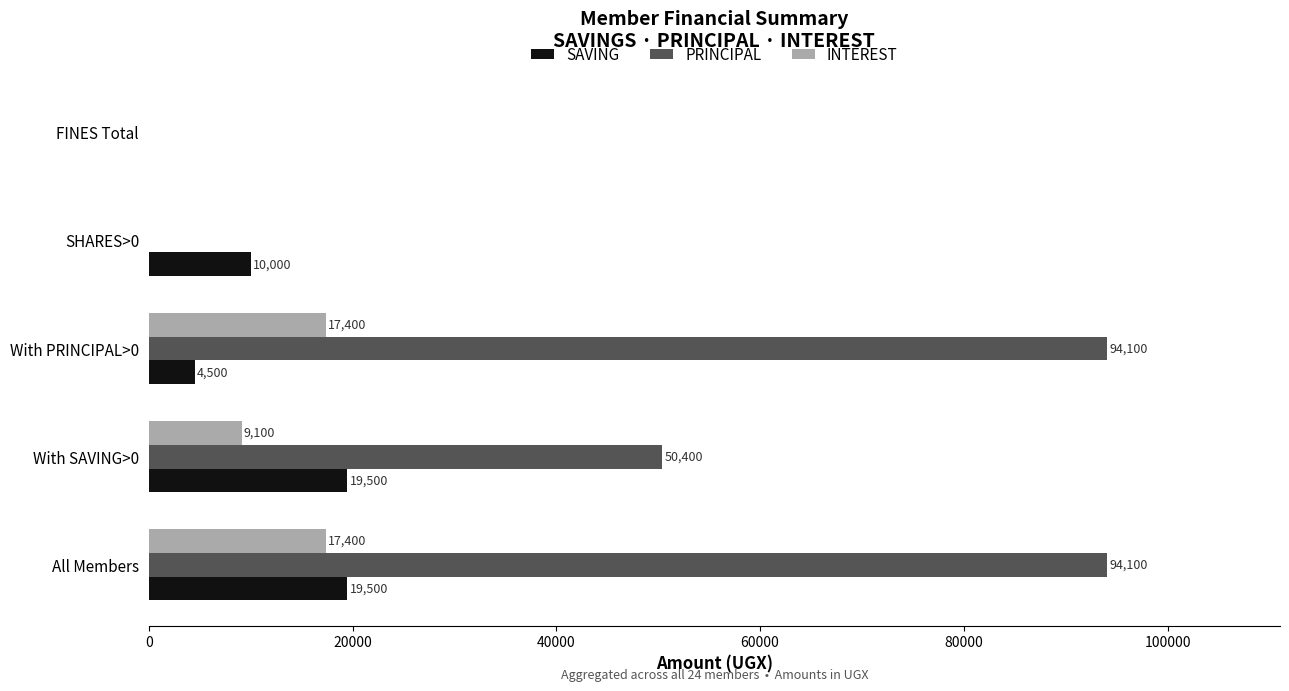

At which label is INTEREST closest to 8700?

With SAVING>0